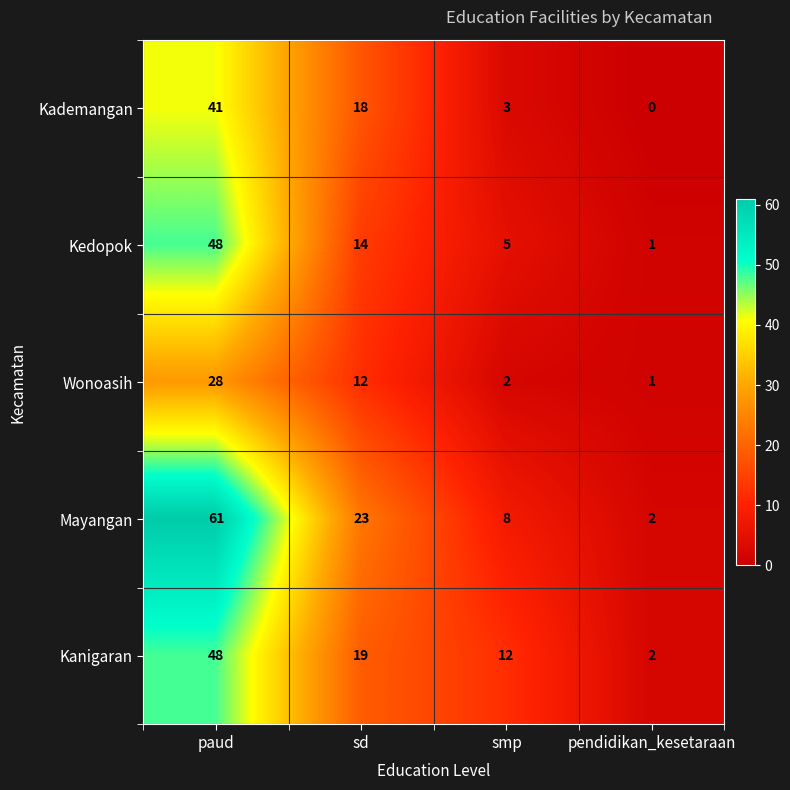

Reading left to right, what are all the values shown in this chart?

Kademangan: paud=41	sd=18	smp=3	pendidikan_kesetaraan=0
Kedopok: paud=48	sd=14	smp=5	pendidikan_kesetaraan=1
Wonoasih: paud=28	sd=12	smp=2	pendidikan_kesetaraan=1
Mayangan: paud=61	sd=23	smp=8	pendidikan_kesetaraan=2
Kanigaran: paud=48	sd=19	smp=12	pendidikan_kesetaraan=2